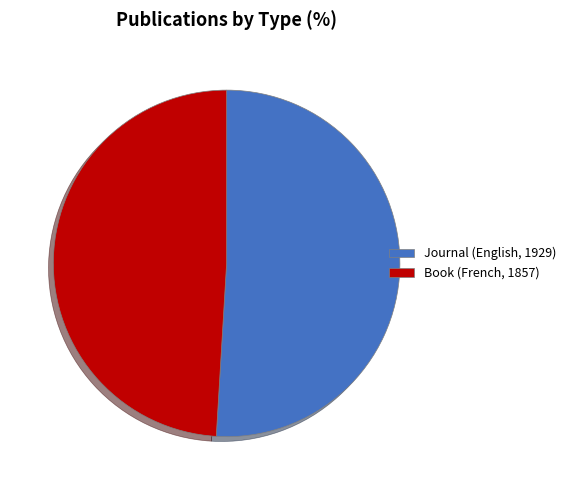

Rank the categories by value from lowest to highest.

Book (French, 1857), Journal (English, 1929)